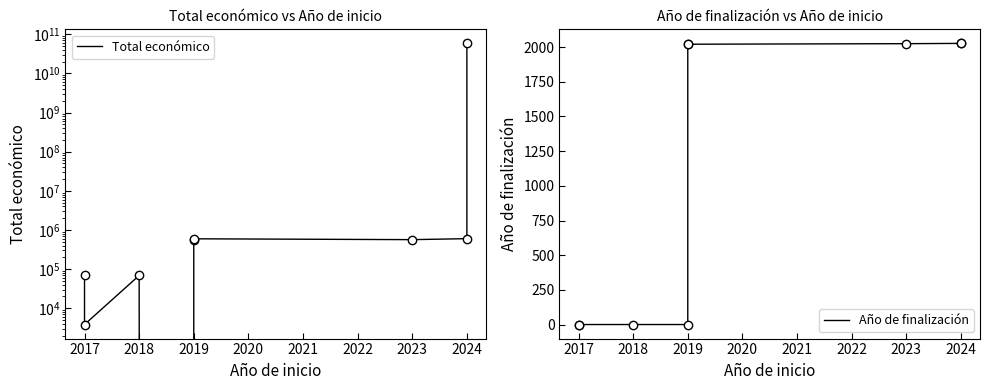

True or false: Total económico and Año de finalización cross at least once.

False